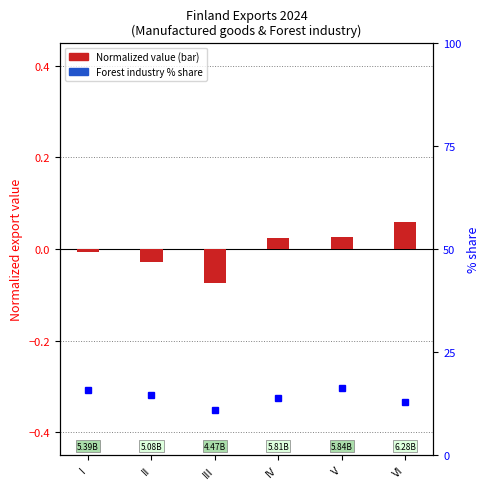

The value of % of forest industry at V is 26.4. True or false?

False